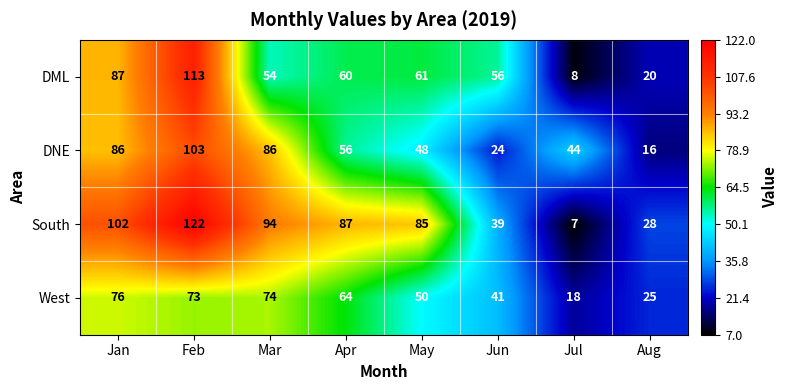

Which series changed the most between Feb and Aug?

South